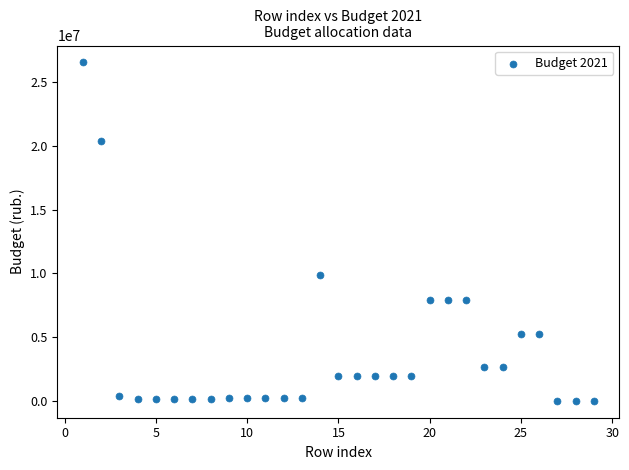

What is the range of Y values (max minus min)?

26530087